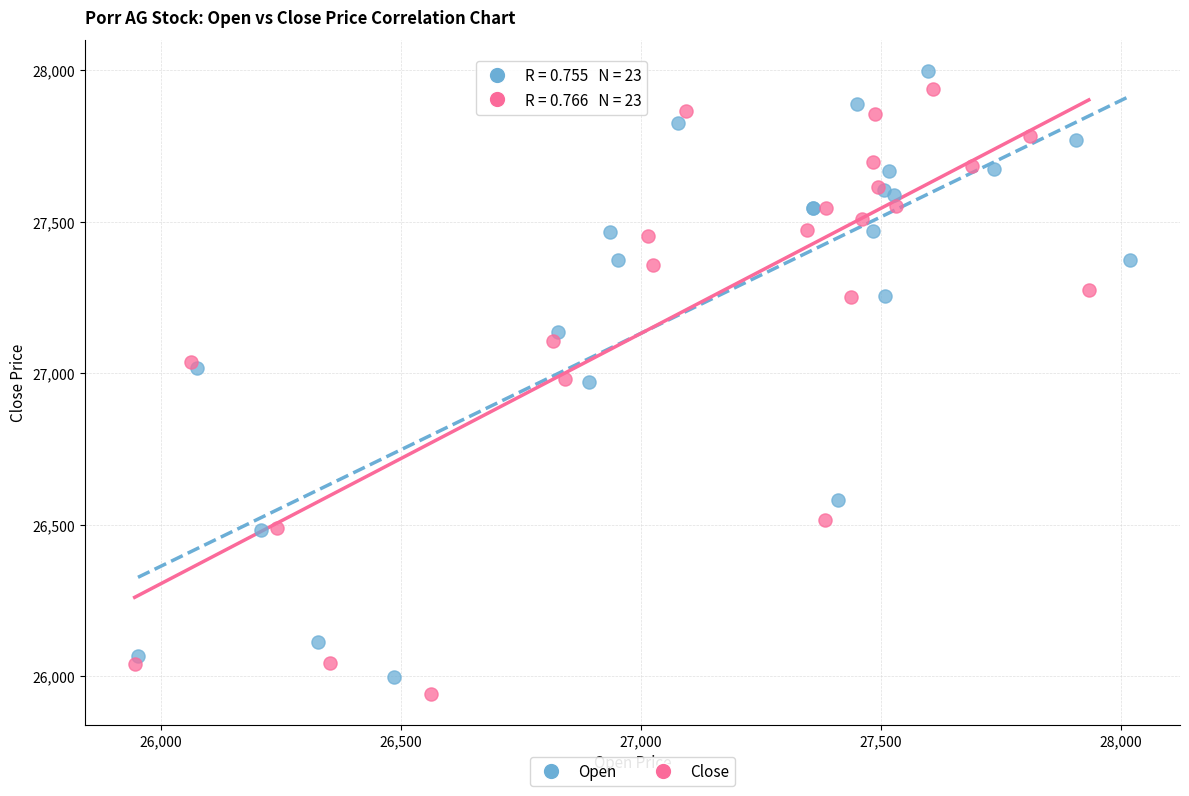

What are all the series names shown in the legend?

Open, Close